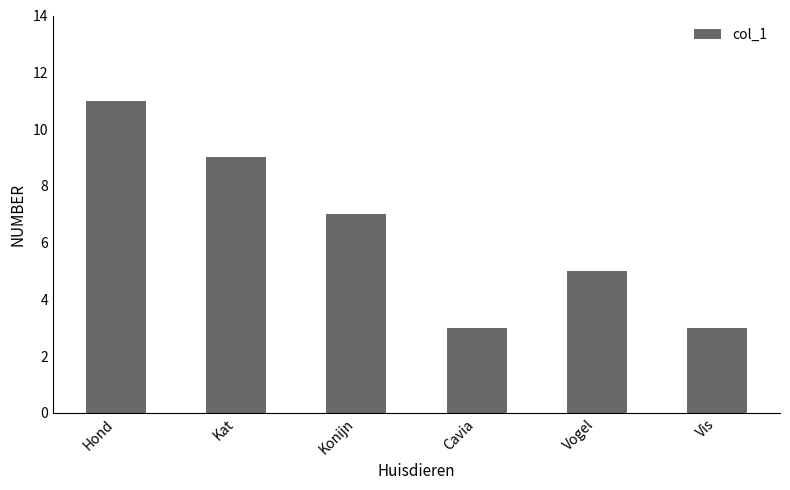

What is the ratio of the value at Cavia to the value at Vis?

1.0